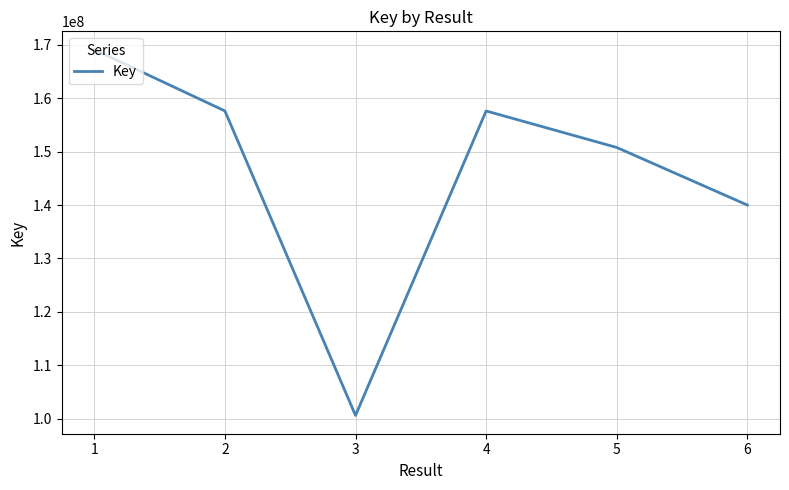

True or false: the data has more than 2 interior local peaks.

False